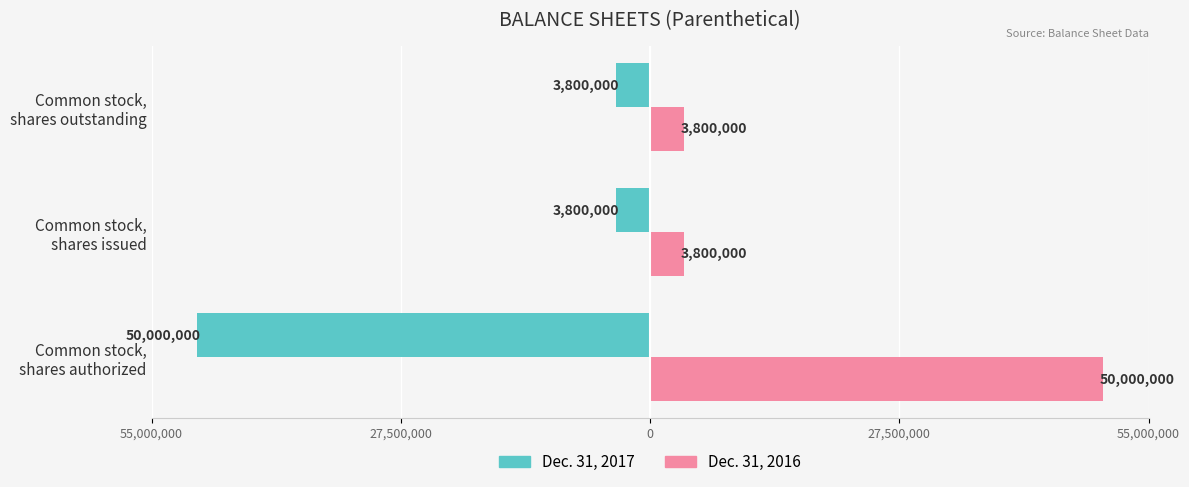

How many Dec. 31, 2016 values are between 3800000 and 50000000?

3